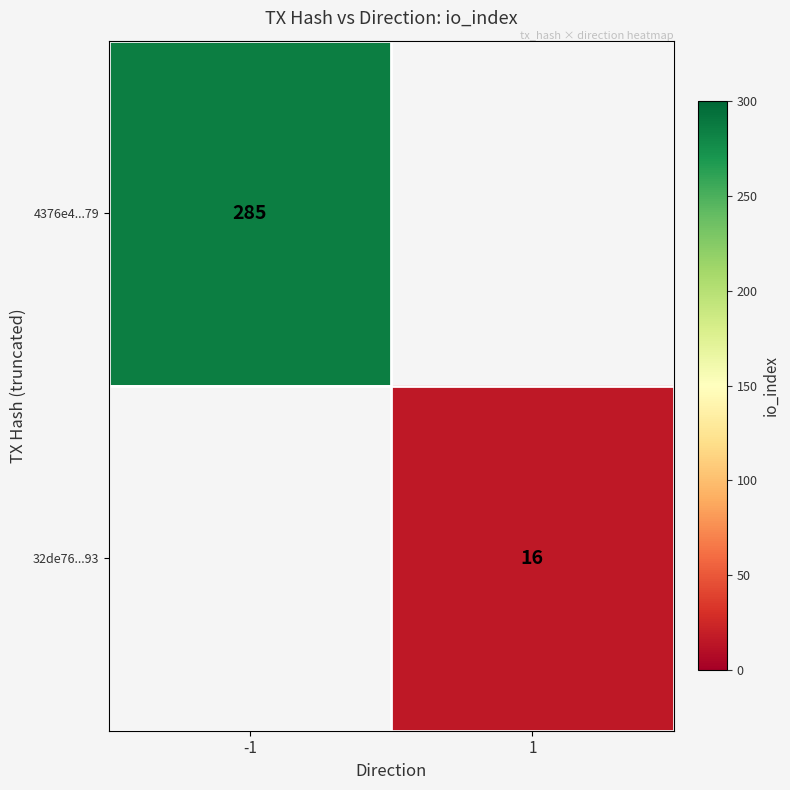

Is the value of 4376e4...79 at -1 greater than the value of 32de76...93 at 1?

Yes